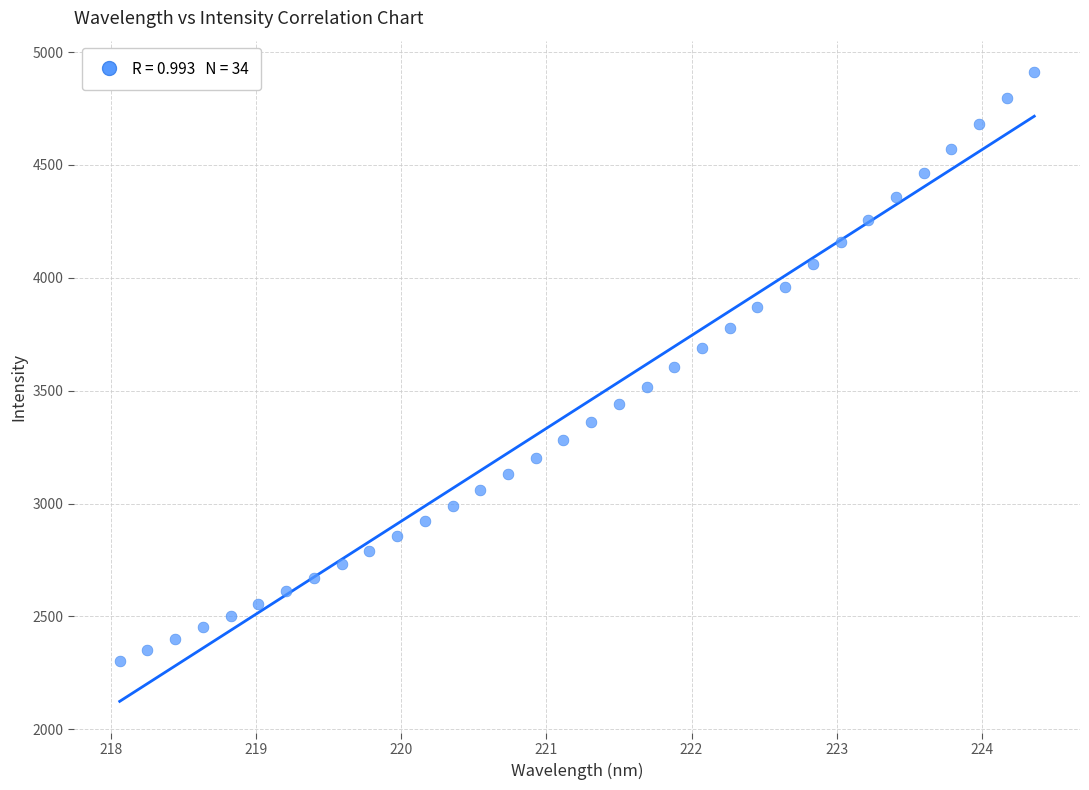

What is the range of X values (max minus min)?

6.3